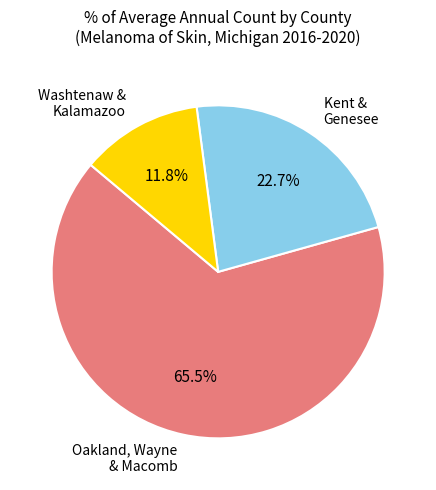

To the nearest percent, what is the average slice percentage?

33%